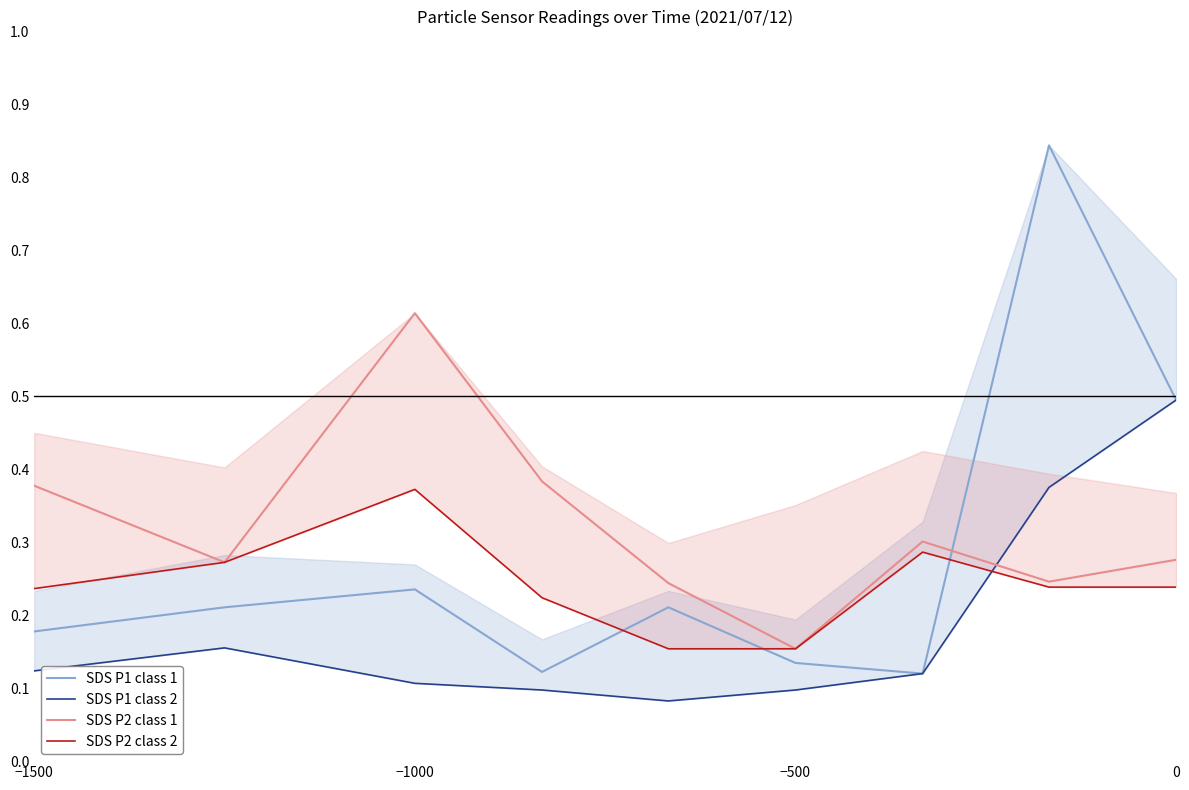

At which label is SDS P2 class 1 closest to 0?

−500